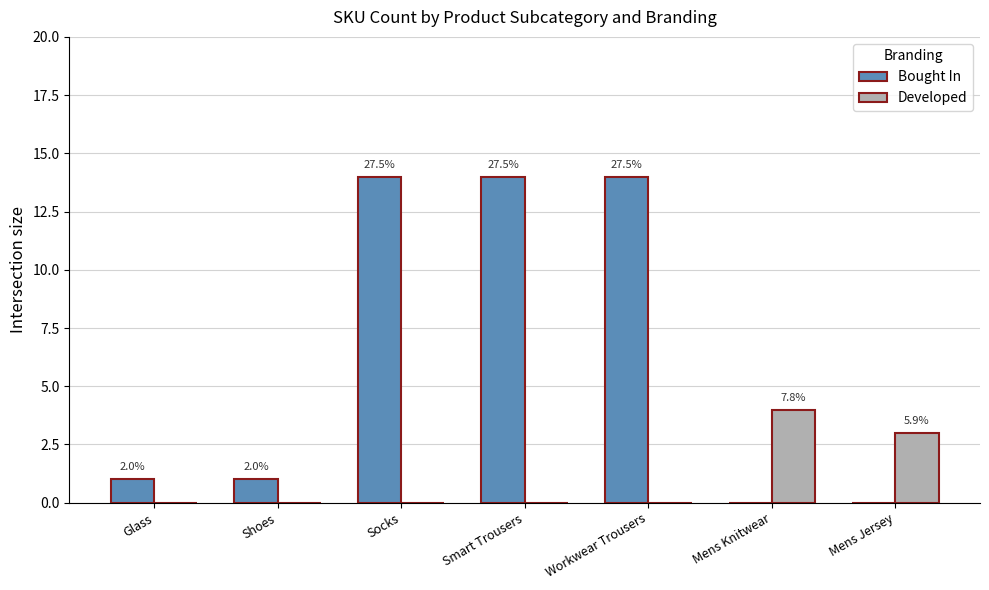

Rank the series by their average value, from lowest to highest.

Developed, Bought In